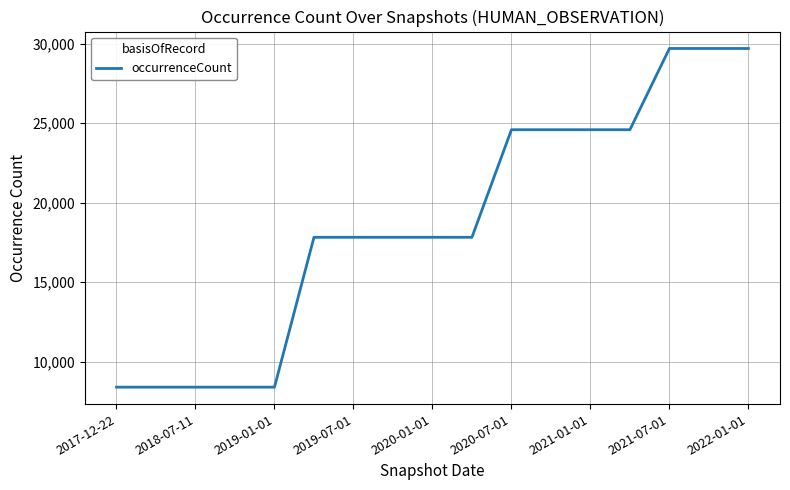

What is the greatest value displayed?

29708